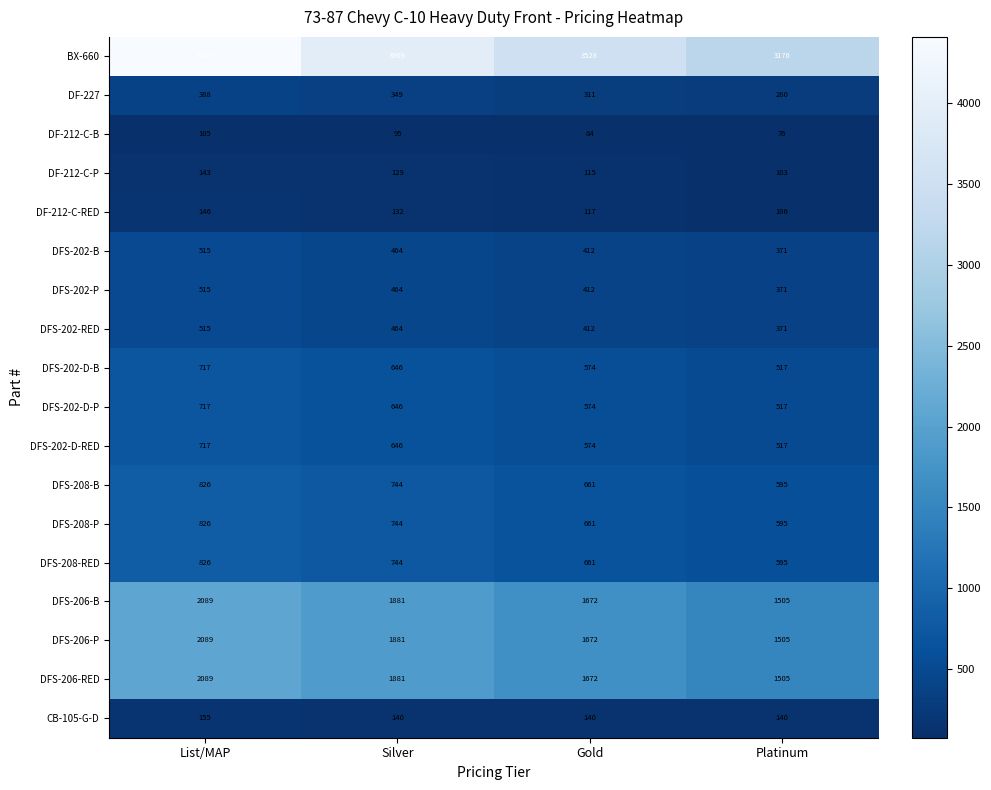

What is the difference between the DFS-208-RED values at Gold and List/MAP?

165